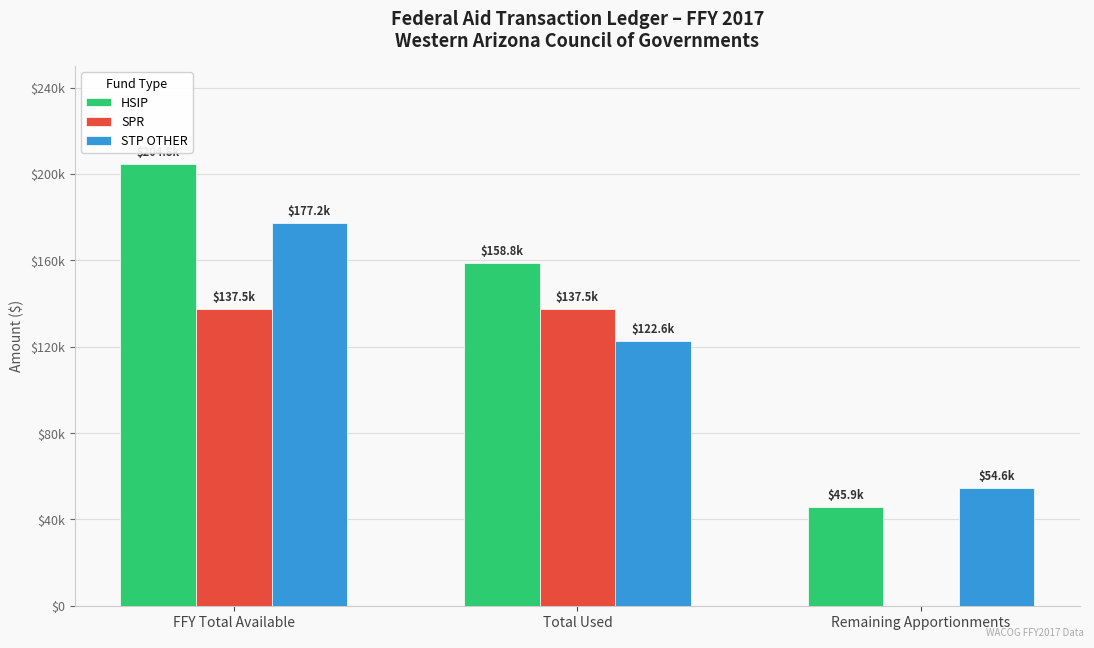

Which series has the widest spread of values?

HSIP